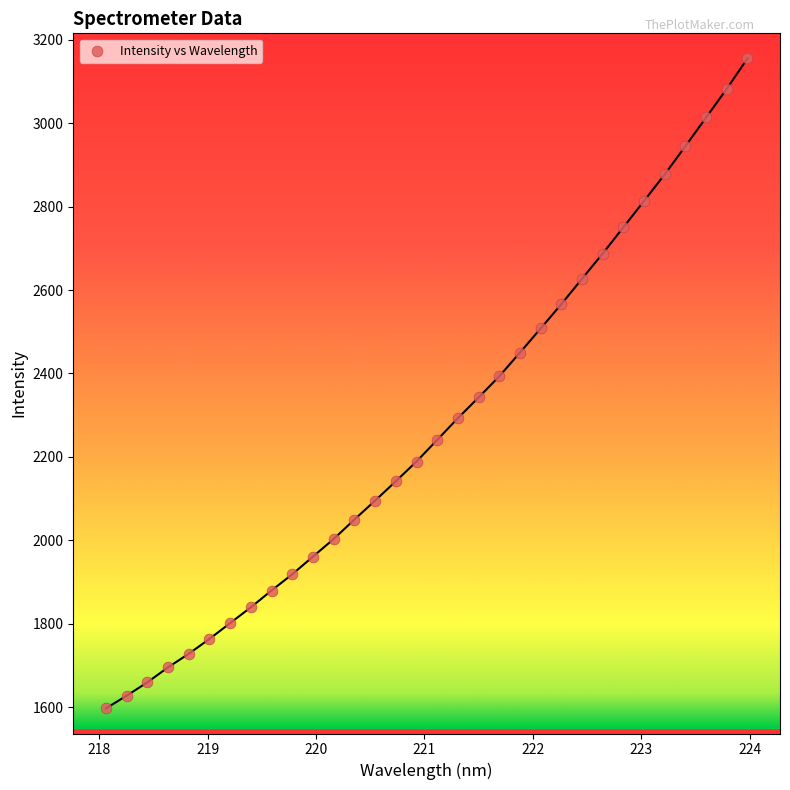

What is the range of Y values (max minus min)?

1558.3